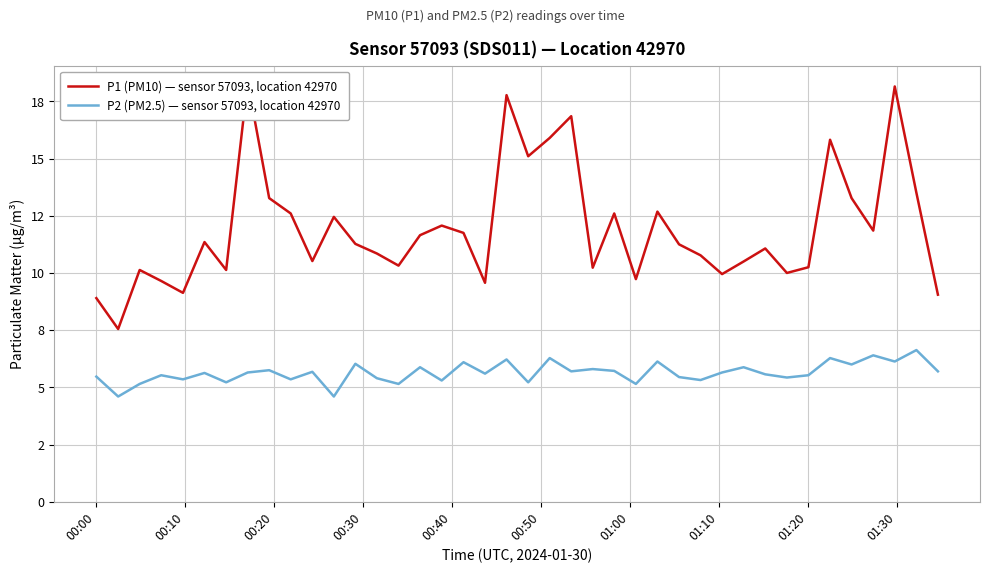

True or false: P2 (PM2.5) — sensor 57093, location 42970 and P1 (PM10) — sensor 57093, location 42970 intersect in this chart.

False